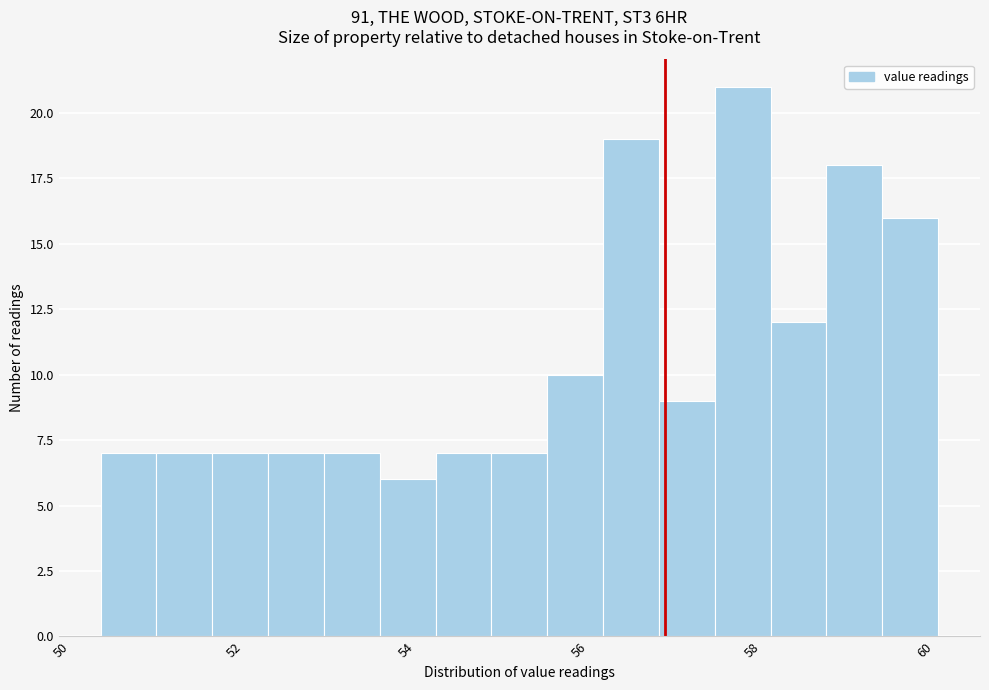

Read against the x-axis, roughly where is the centre of the tallest bar?

57.8